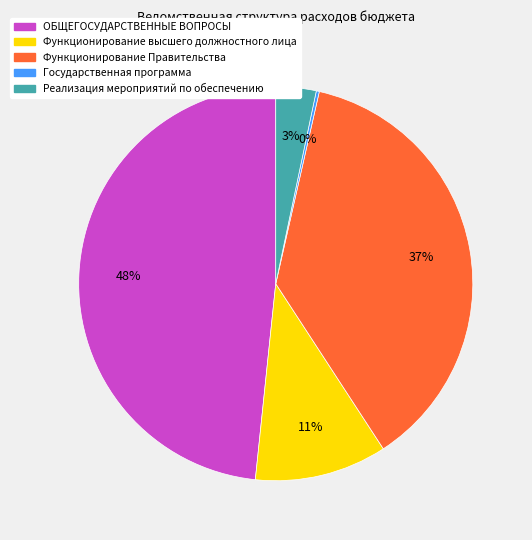

What is the ratio of the value at Функционирование высшего должностного лица to the value at ОБЩЕГОСУДАРСТВЕННЫЕ ВОПРОСЫ?

0.2